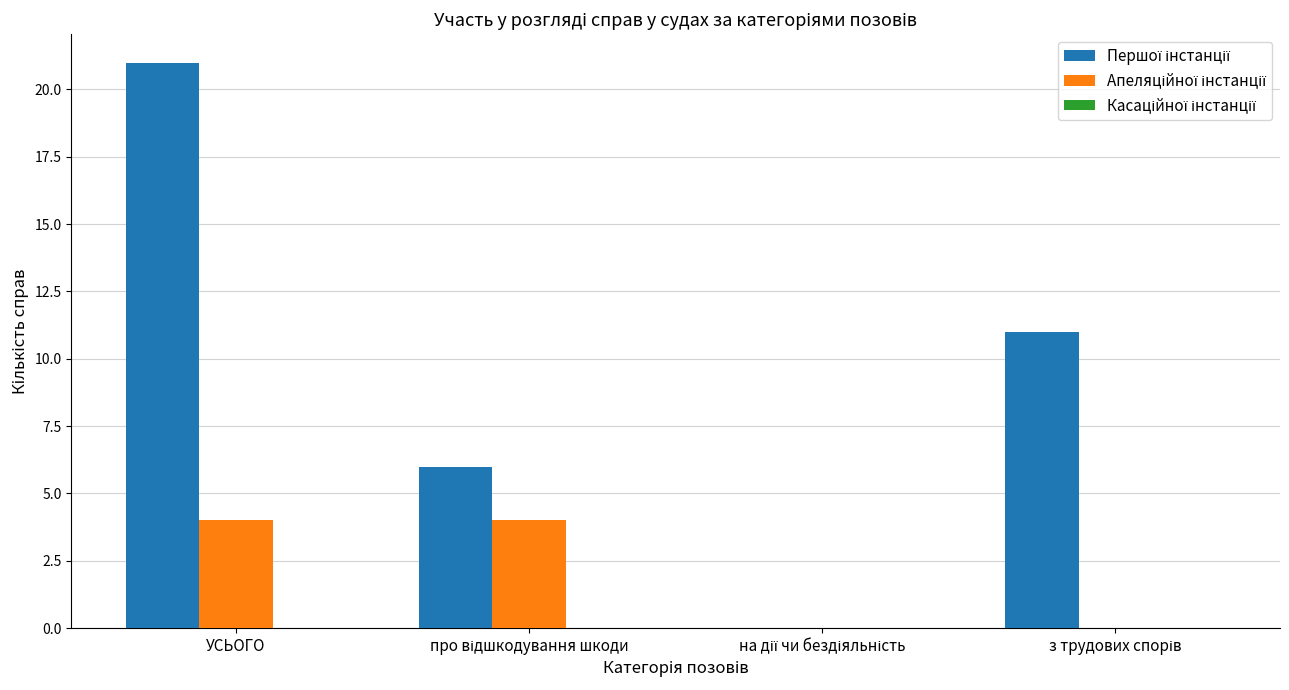

At which category is the sum across all series the highest?

УСЬОГО